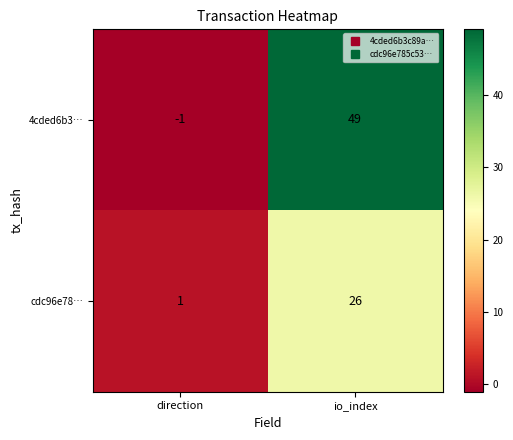

True or false: cdc96e78… has a value of 1 at direction.

True